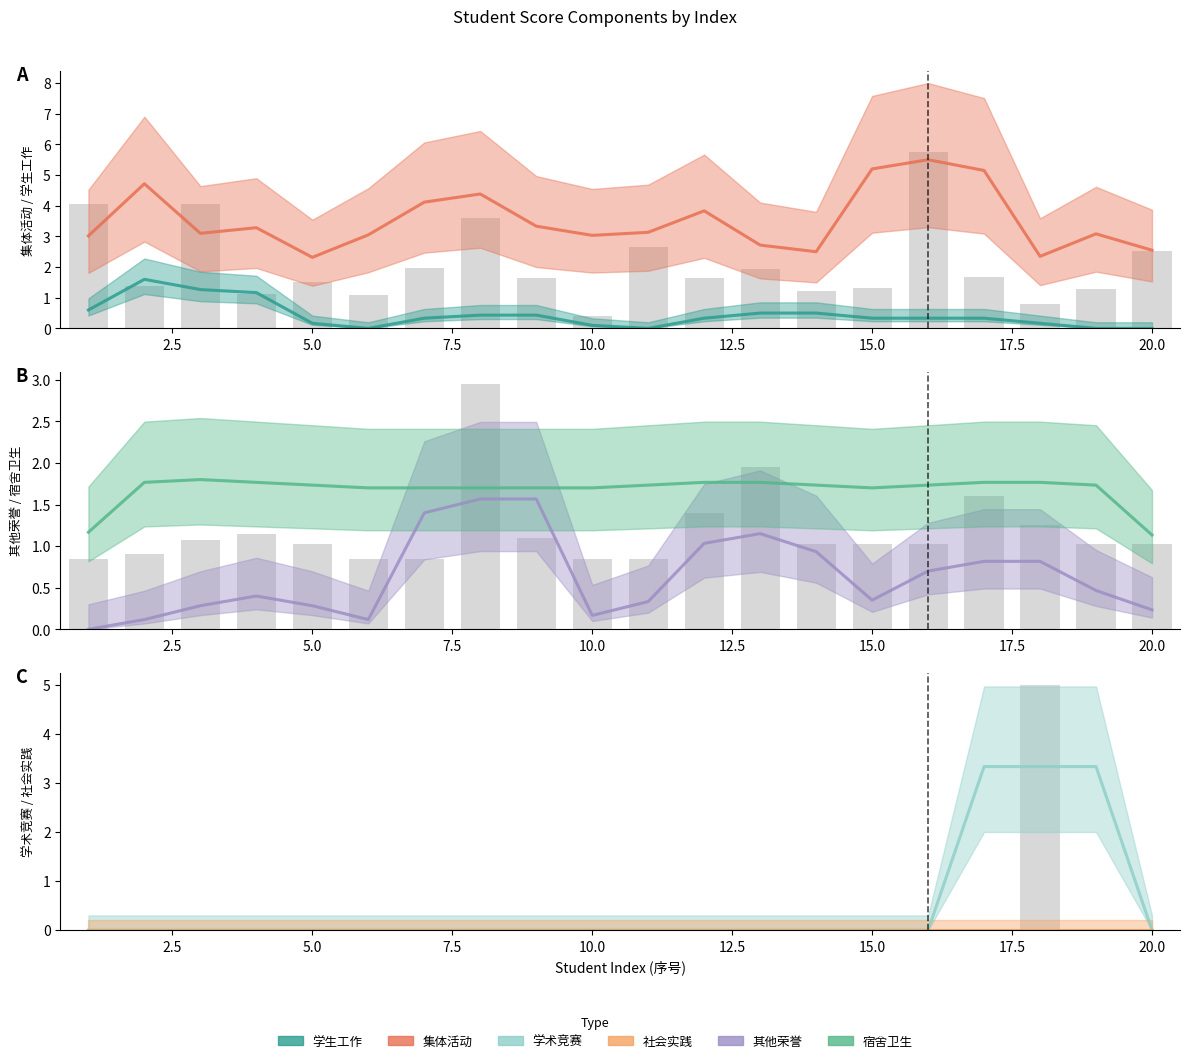

What is the spread (max minus min) of values at 3?

5.1